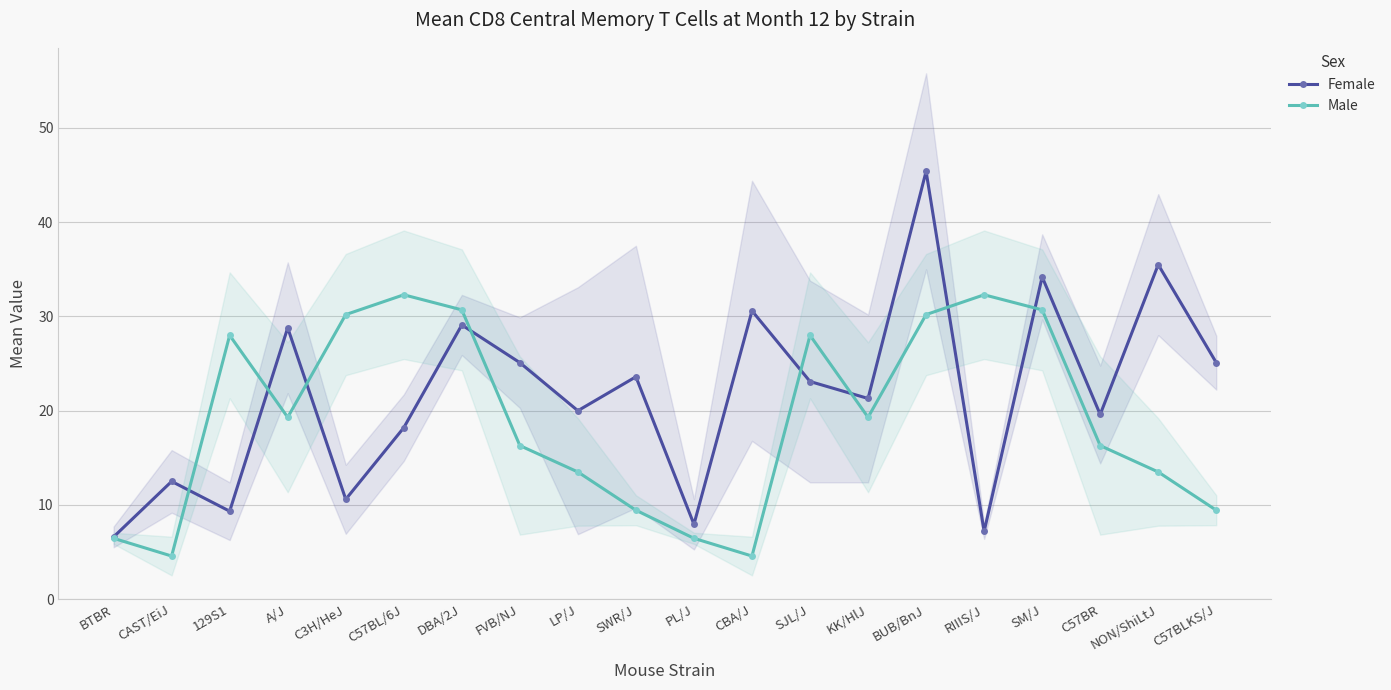

At how many categories does at least one series exceed 37?

1